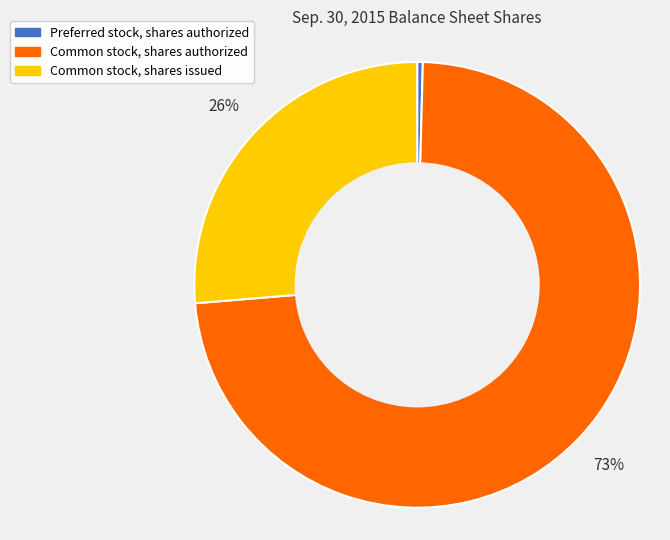

Approximately how many times larger is the value at Common stock, shares authorized compared to Common stock, shares issued?

2.8